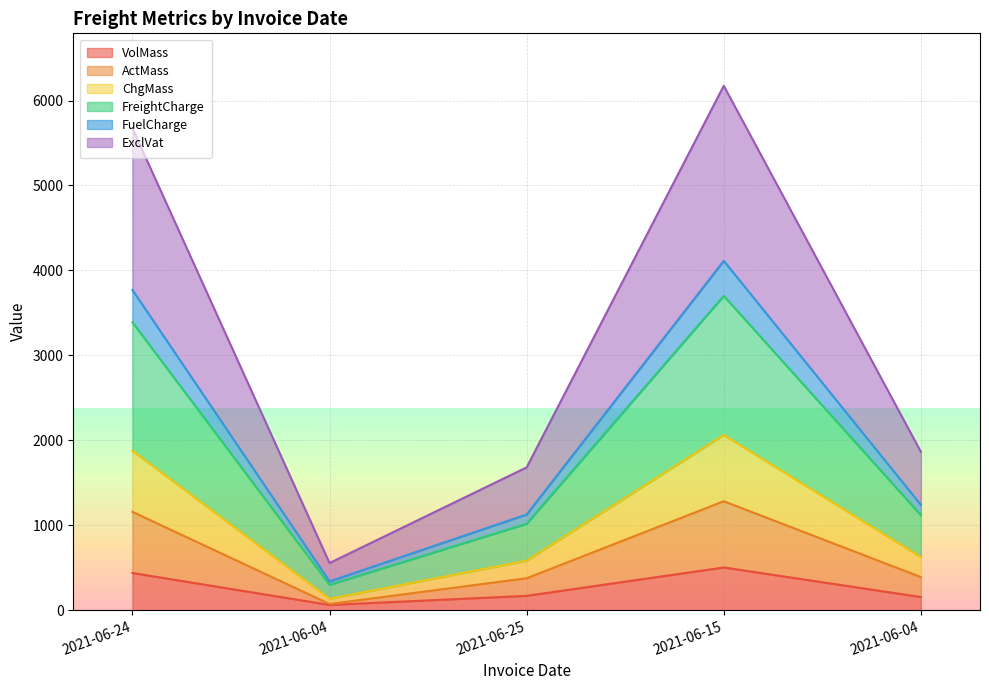

What is the label of the 1st point from the right?

2021-06-04